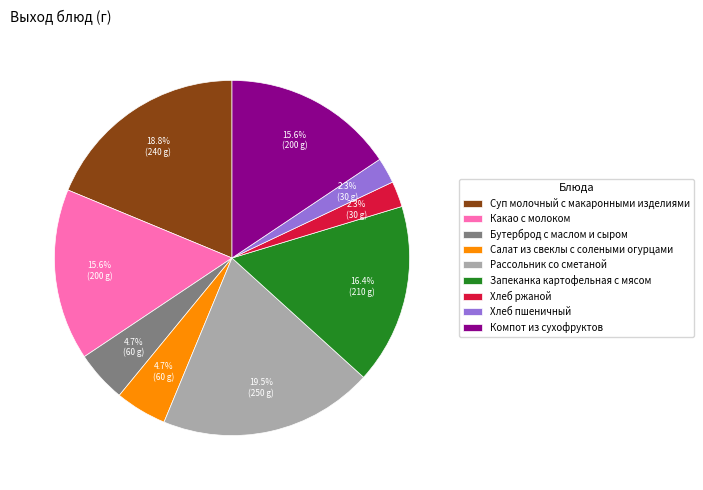

How many segments does this pie chart have?

9